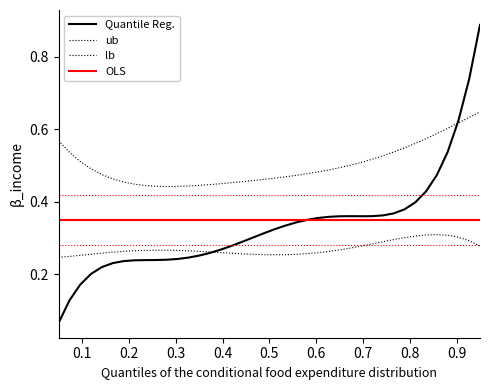

How many lines are shown in the chart?

6